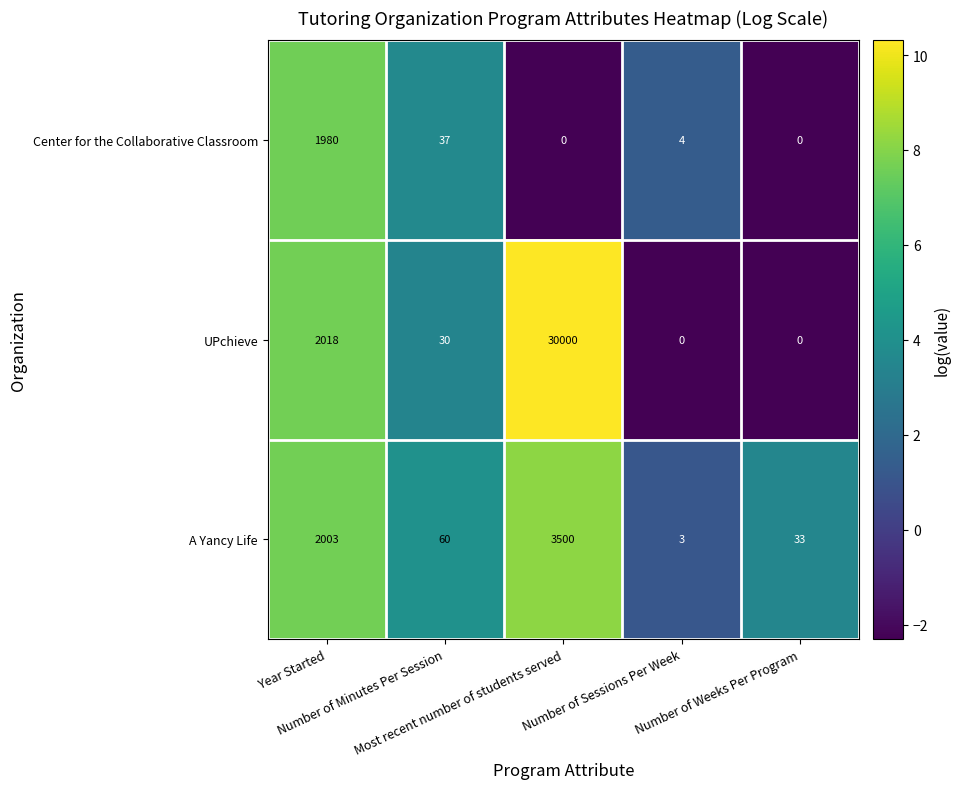

What is the difference between the A Yancy Life values at Number of Sessions Per Week and Most recent number of students served?

7.1